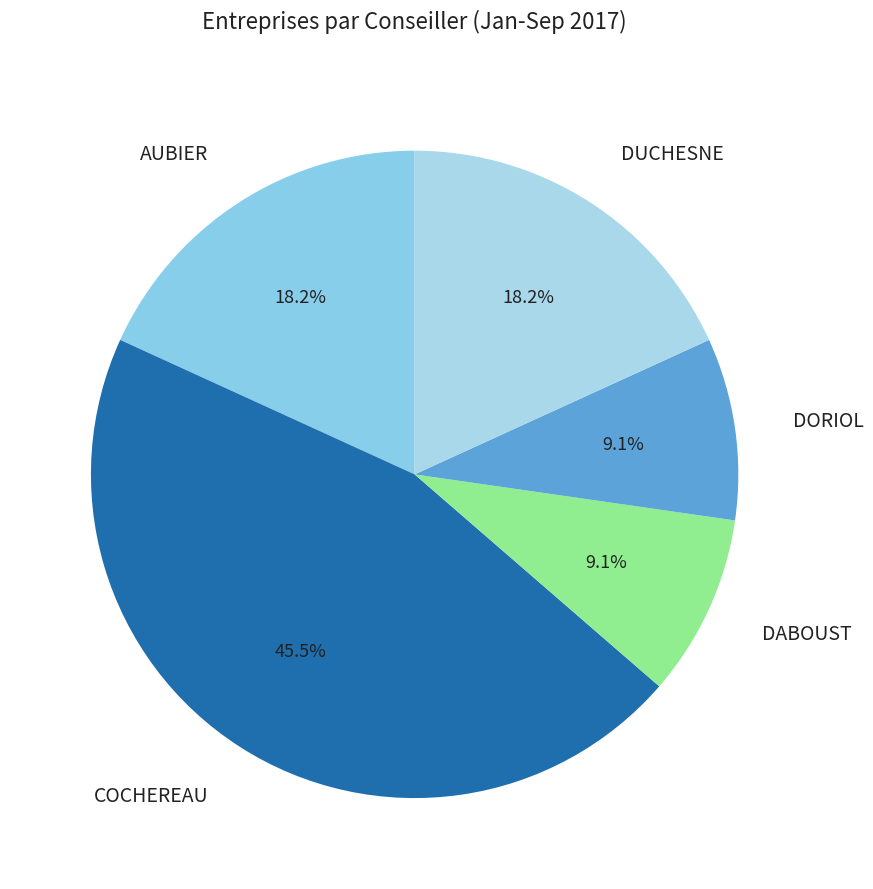

How many slices are in this pie chart?

5